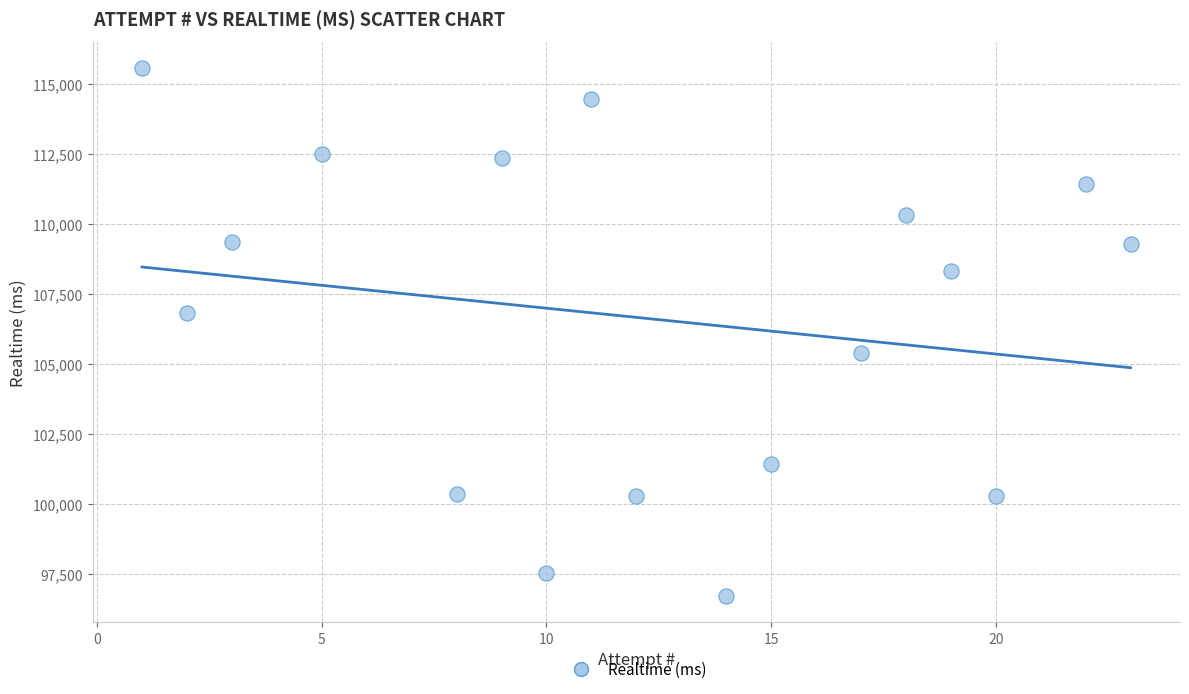

What is the range of X values (max minus min)?

22